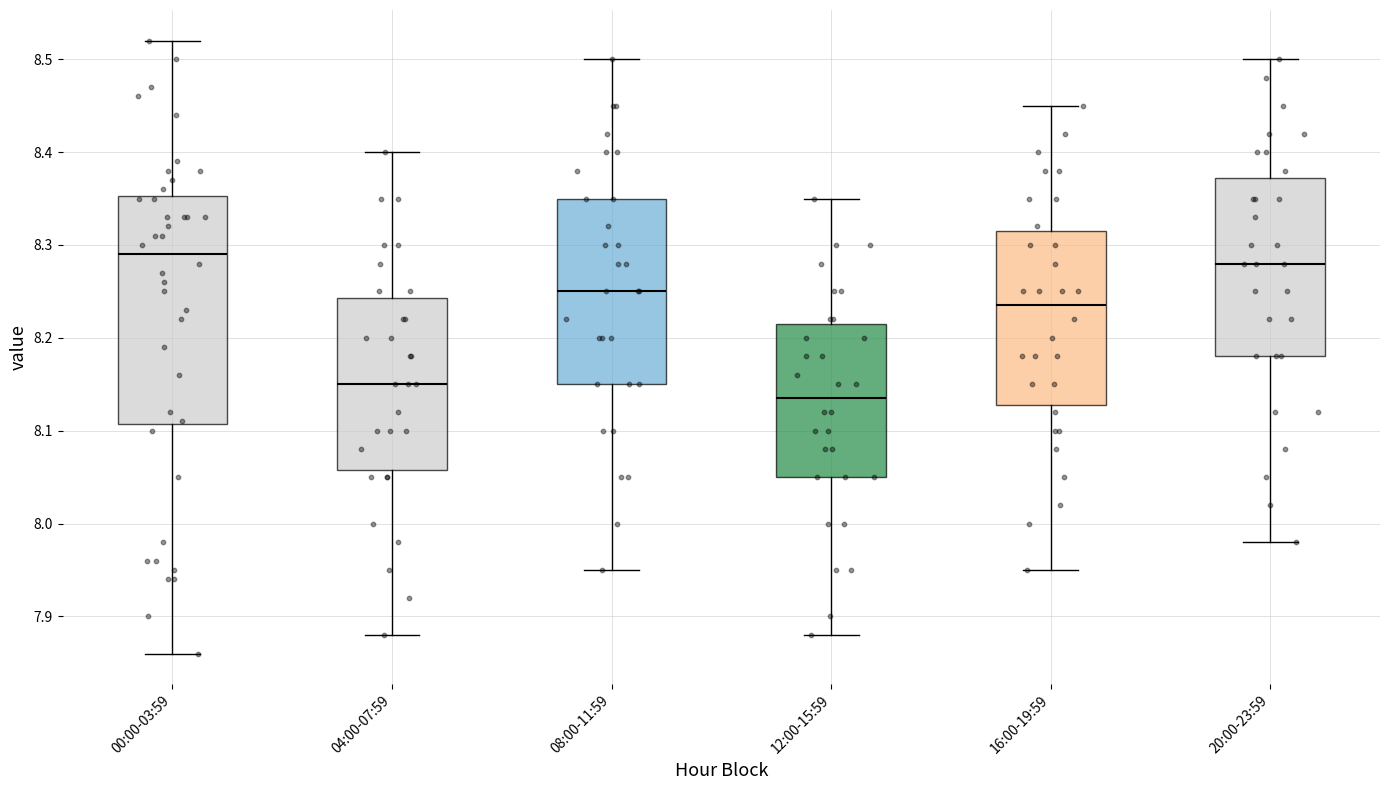

Reading left to right, transcribe this box plot: for each box, give where its median line is, the range the box spans, and where its two whiskers end, as read against the y-axis. The values are not printed on the chart, so give them approximately, as read against the axis.

00:00-03:59: median 8.29, box 8.11 to 8.35, whiskers 7.86 to 8.52
04:00-07:59: median 8.15, box 8.06 to 8.24, whiskers 7.88 to 8.40
08:00-11:59: median 8.25, box 8.15 to 8.35, whiskers 7.95 to 8.50
12:00-15:59: median 8.14, box 8.05 to 8.22, whiskers 7.88 to 8.35
16:00-19:59: median 8.24, box 8.13 to 8.32, whiskers 7.95 to 8.45
20:00-23:59: median 8.28, box 8.18 to 8.37, whiskers 7.98 to 8.50